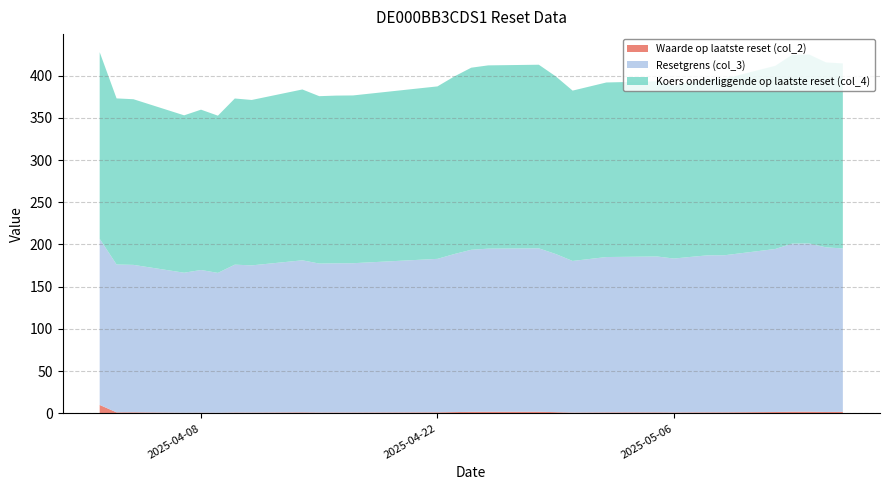

Reading right to left, list all the values displayed in this chart.

Waarde op laatste reset (col_2): 2025-05-16=1.8	2025-05-15=1.7	2025-05-14=2.0	2025-05-13=2.0	2025-05-12=1.6	2025-05-09=1.2	2025-05-08=1.2	2025-05-07=1.1	2025-05-06=1.1	2025-05-05=1.2	2025-05-02=1.1	2025-04-30=1.0	2025-04-29=1.4	2025-04-28=1.9	2025-04-25=1.9	2025-04-24=1.8	2025-04-23=1.5	2025-04-22=1.2	2025-04-17=1.0	2025-04-16=1.0	2025-04-15=1.0	2025-04-14=1.2	2025-04-11=0.9	2025-04-10=1.0	2025-04-09=0.7	2025-04-08=0.8	2025-04-07=0.7	2025-04-04=1.2	2025-04-03=1.2	2025-04-02=10.0
Resetgrens (col_3): 2025-05-16=193.5	2025-05-15=194.9	2025-05-14=199.2	2025-05-13=199.0	2025-05-12=193.0	2025-05-09=186.0	2025-05-08=185.9	2025-05-07=184.1	2025-05-06=182.3	2025-05-05=184.6	2025-05-02=184.0	2025-04-30=179.5	2025-04-29=187.3	2025-04-28=193.5	2025-04-25=193.1	2025-04-24=191.9	2025-04-23=187.2	2025-04-22=181.7	2025-04-17=176.8	2025-04-16=176.7	2025-04-15=176.4	2025-04-14=180.0	2025-04-11=174.3	2025-04-10=175.1	2025-04-09=165.7	2025-04-08=169.0	2025-04-07=165.9	2025-04-04=174.6	2025-04-03=175.1	2025-04-02=196.7
Koers onderliggende op laatste reset (col_4): 2025-05-16=219.1	2025-05-15=219.0	2025-05-14=223.8	2025-05-13=223.6	2025-05-12=216.9	2025-05-09=209.0	2025-05-08=208.9	2025-05-07=206.9	2025-05-06=204.8	2025-05-05=207.4	2025-05-02=206.7	2025-04-30=201.7	2025-04-29=210.4	2025-04-28=217.4	2025-04-25=217.0	2025-04-24=215.6	2025-04-23=210.3	2025-04-22=204.2	2025-04-17=198.7	2025-04-16=198.6	2025-04-15=198.2	2025-04-14=202.3	2025-04-11=195.8	2025-04-10=196.8	2025-04-09=186.2	2025-04-08=189.8	2025-04-07=186.3	2025-04-04=196.2	2025-04-03=196.7	2025-04-02=221.0